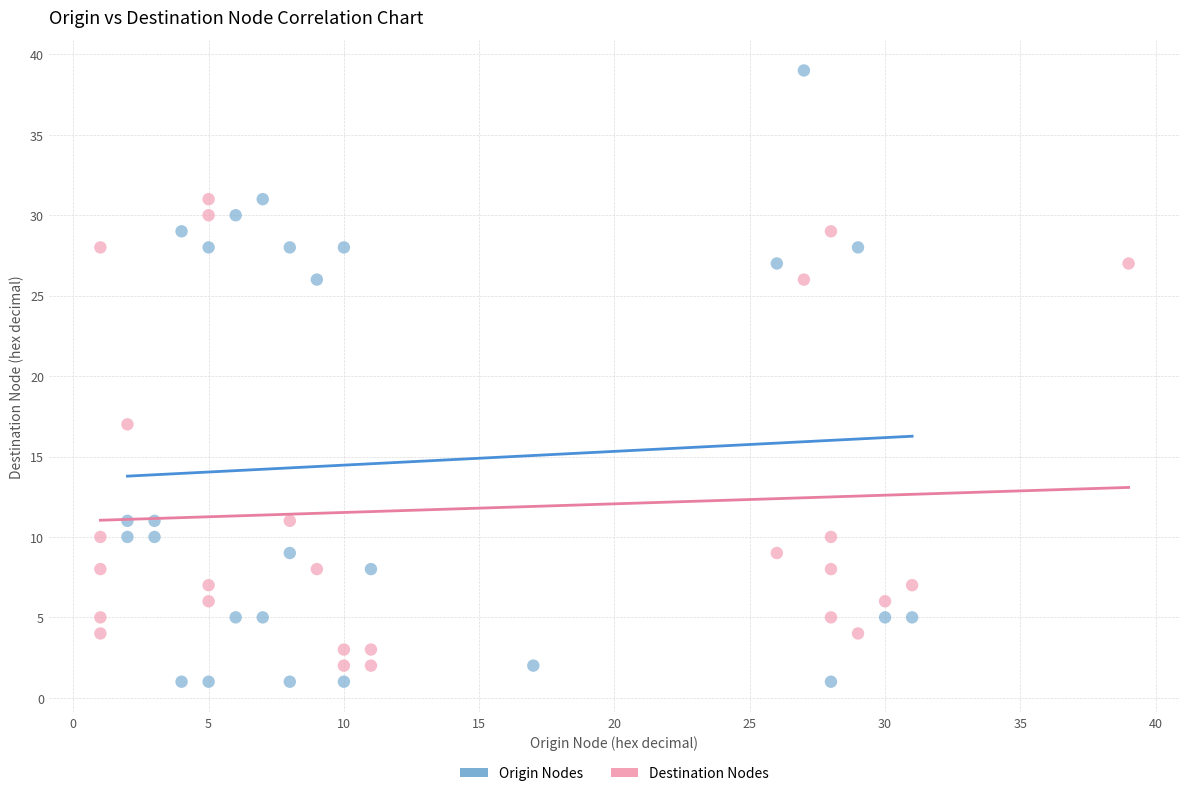

Which series has the widest spread of Y values?

Origin Nodes